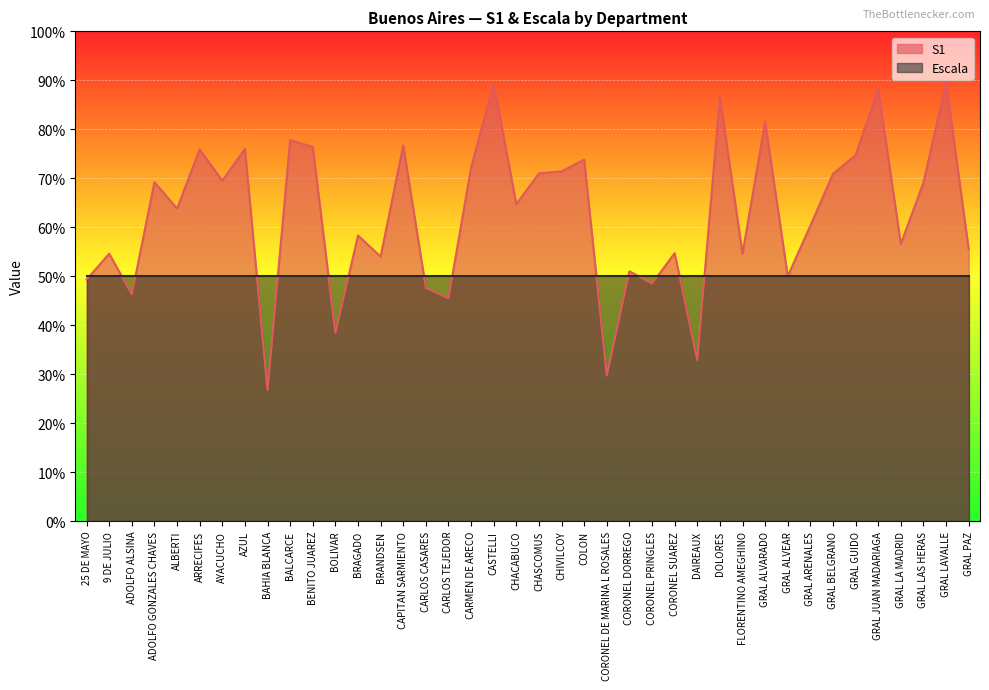

What is the average value?

62.6